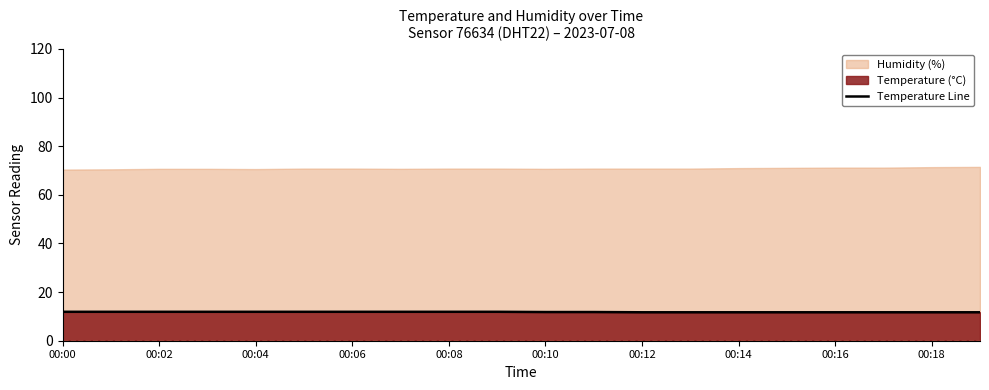

What is the minimum value for Temperature Line?

11.7